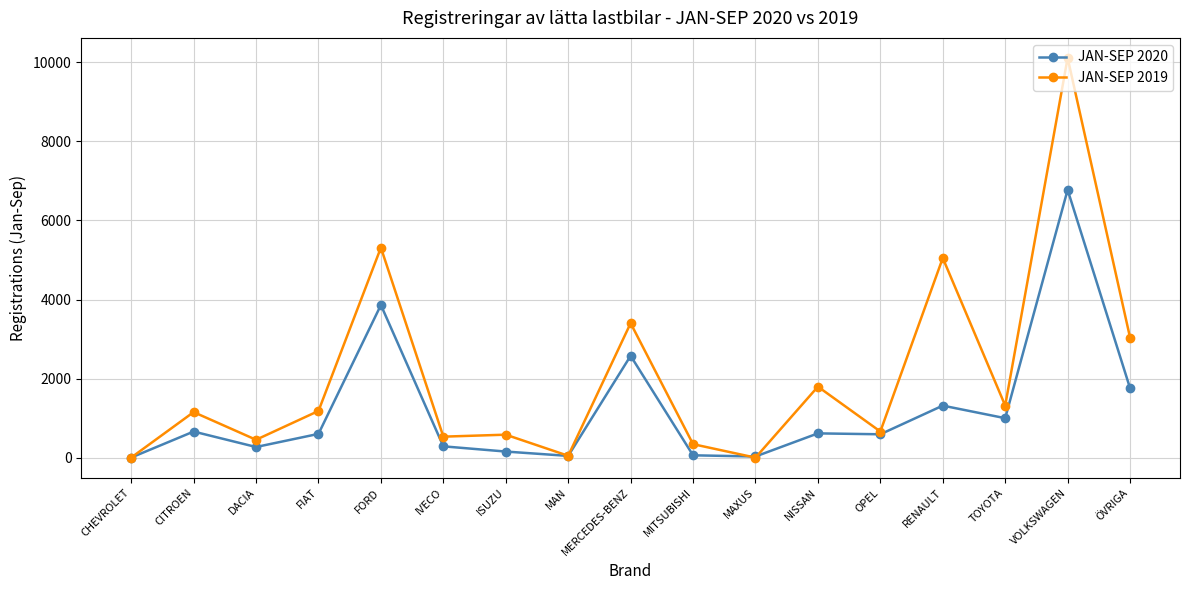

What position from the right is FIAT?

14